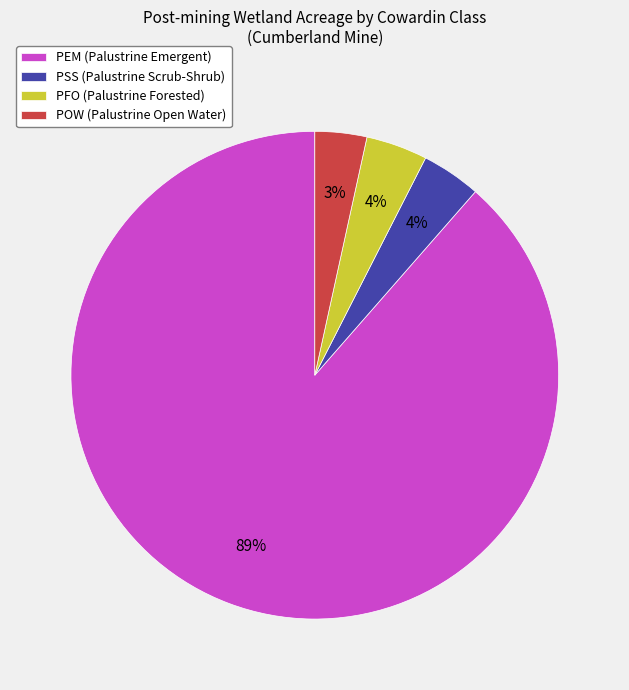

What percentage is the PFO slice, to the nearest percent?

4%